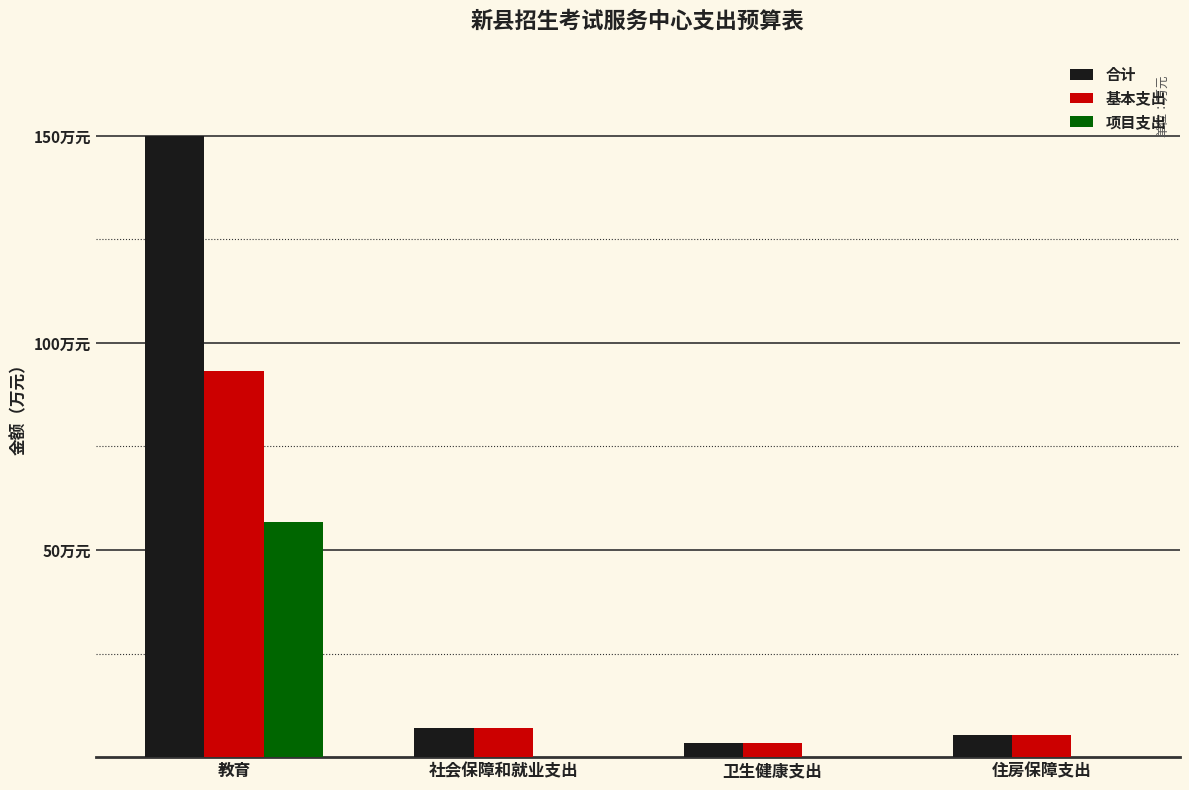

Are the bars grouped side by side (vs. stacked)?

Yes